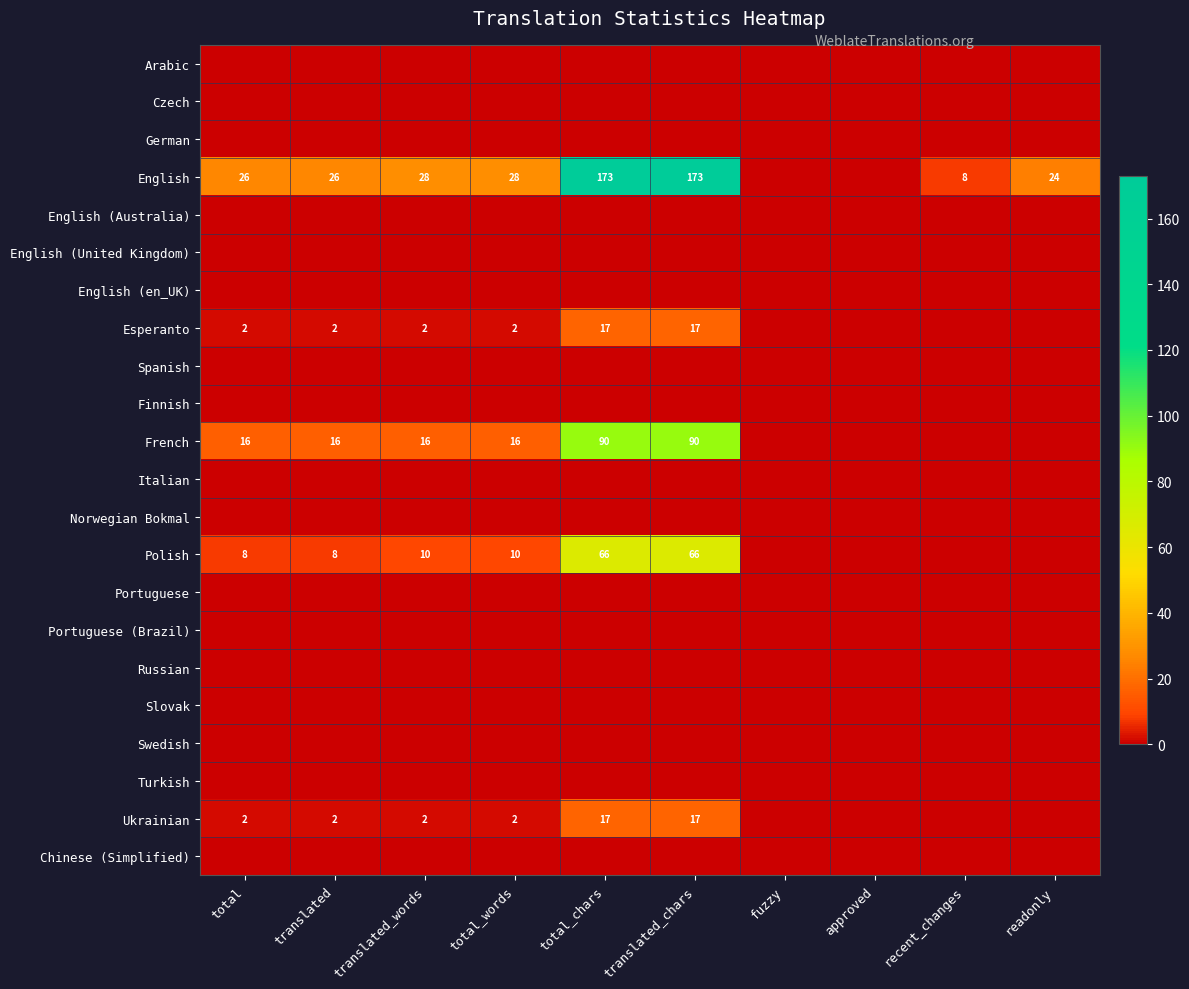

Is it true that Esperanto equals 1 at total?

False